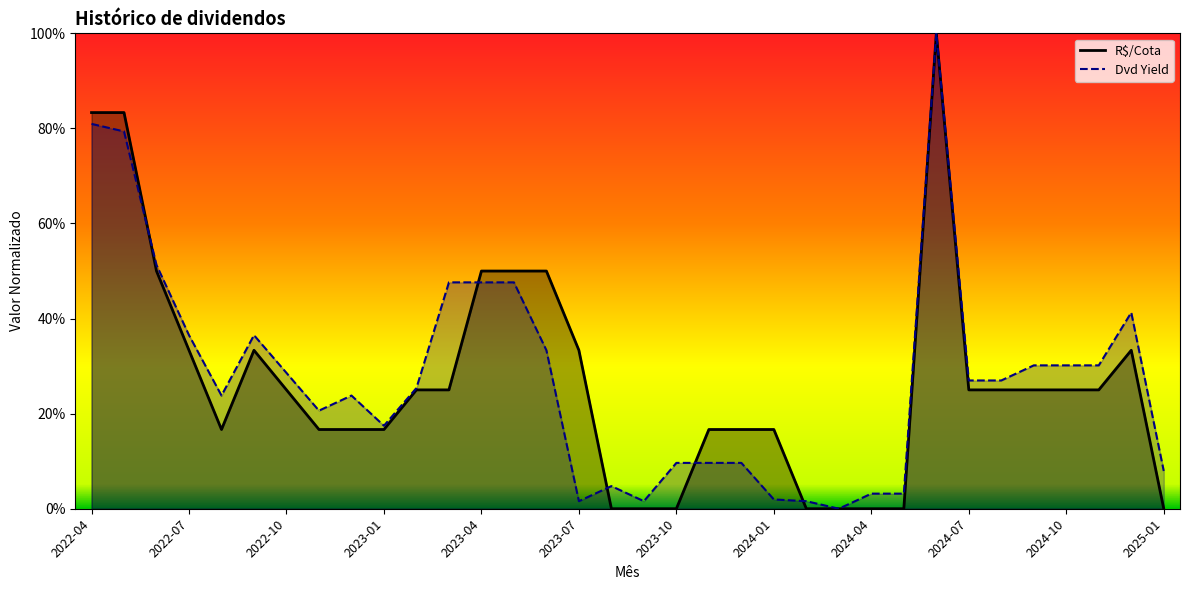

Is it true that Dvd Yield equals -0.5 at 23?

False